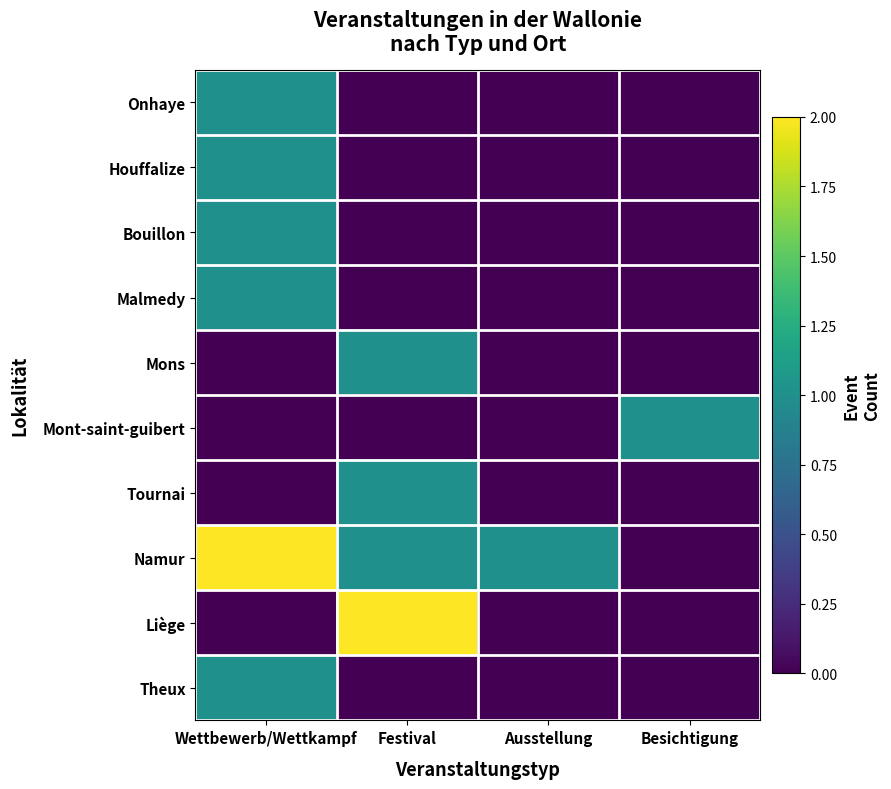

Reading left to right, what are all the values shown in this chart?

Onhaye: Wettbewerb/Wettkampf=1	Festival=0	Ausstellung=0	Besichtigung=0
Houffalize: Wettbewerb/Wettkampf=1	Festival=0	Ausstellung=0	Besichtigung=0
Bouillon: Wettbewerb/Wettkampf=1	Festival=0	Ausstellung=0	Besichtigung=0
Malmedy: Wettbewerb/Wettkampf=1	Festival=0	Ausstellung=0	Besichtigung=0
Mons: Wettbewerb/Wettkampf=0	Festival=1	Ausstellung=0	Besichtigung=0
Mont-saint-guibert: Wettbewerb/Wettkampf=0	Festival=0	Ausstellung=0	Besichtigung=1
Tournai: Wettbewerb/Wettkampf=0	Festival=1	Ausstellung=0	Besichtigung=0
Namur: Wettbewerb/Wettkampf=2	Festival=1	Ausstellung=1	Besichtigung=0
Liège: Wettbewerb/Wettkampf=0	Festival=2	Ausstellung=0	Besichtigung=0
Theux: Wettbewerb/Wettkampf=1	Festival=0	Ausstellung=0	Besichtigung=0